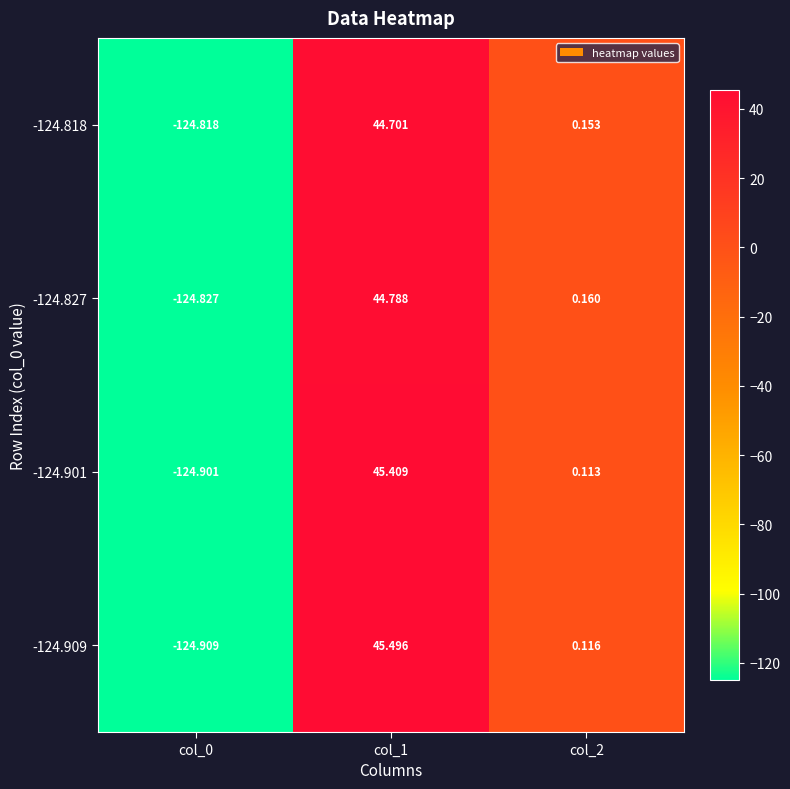

Which series has the largest total across all categories?

-124.909